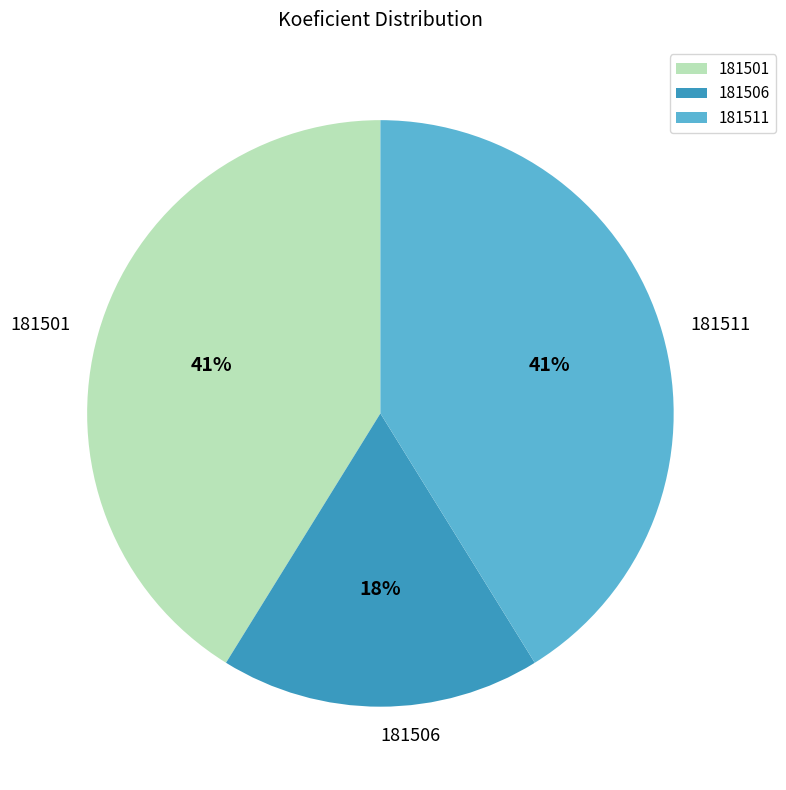

How many slices are in this pie chart?

3